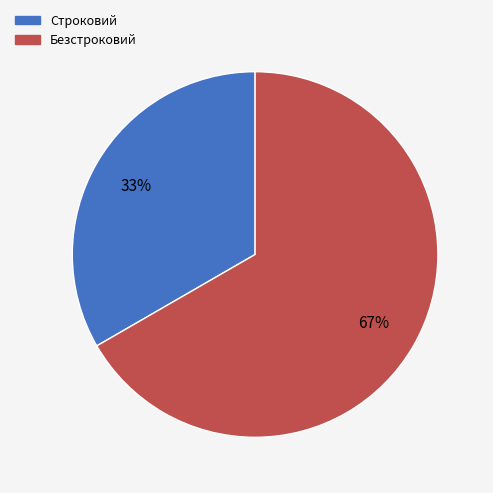

To the nearest percent, what portion does Строковий represent?

33%